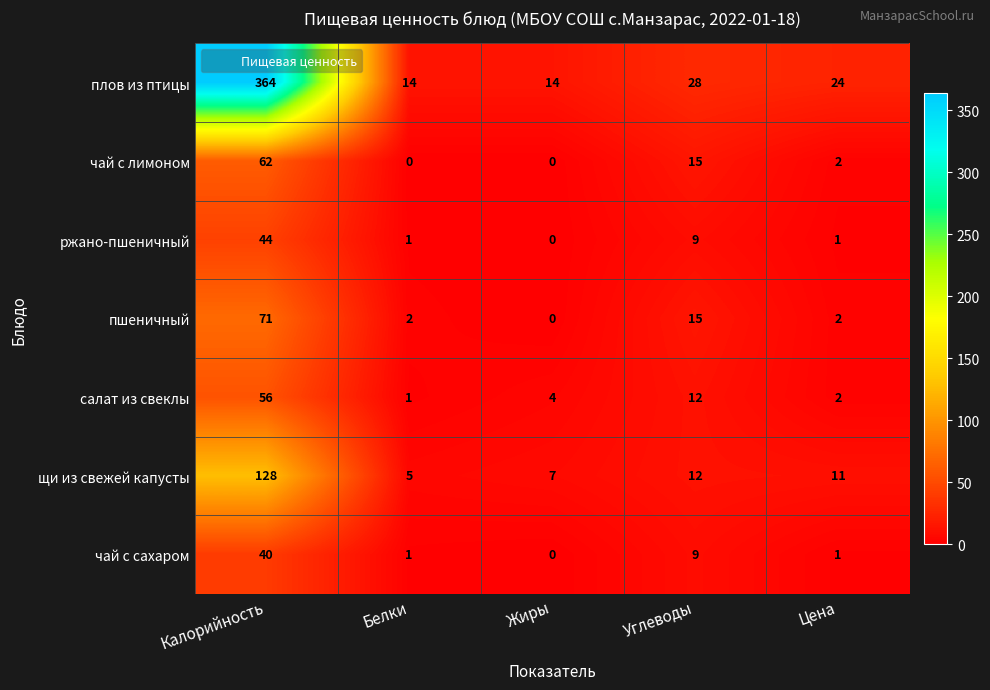

Rank the series by their maximum value, from lowest to highest.

чай с сахаром, ржано-пшеничный, салат из свеклы, чай с лимоном, пшеничный, щи из свежей капусты, плов из птицы